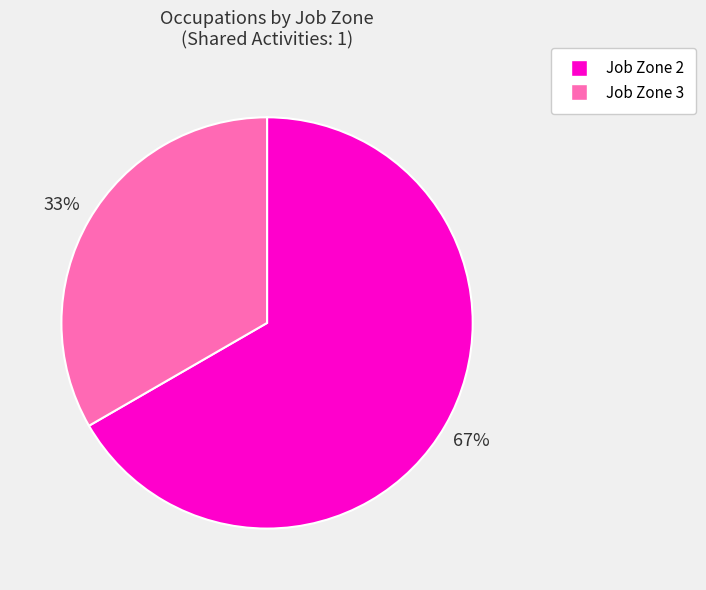

Does any single category account for the majority?

Yes